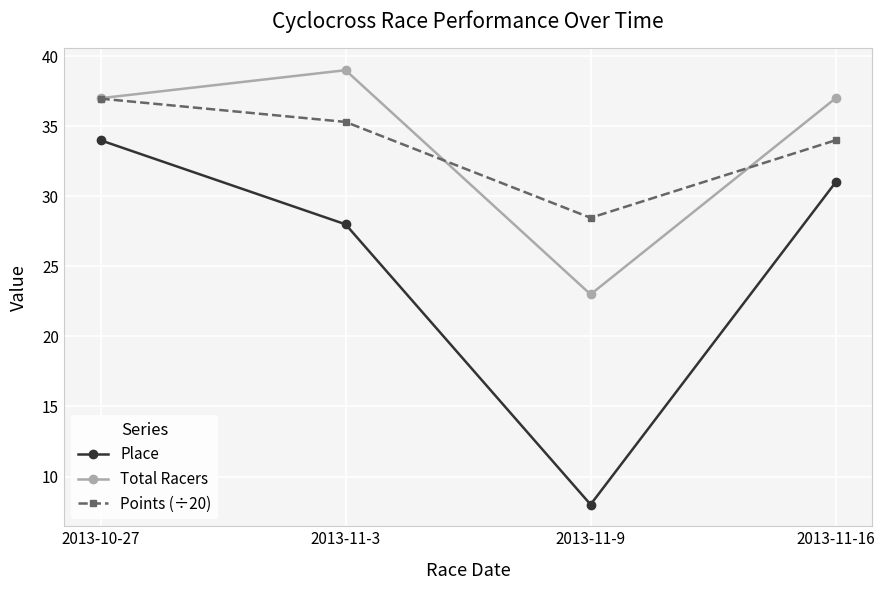

At which category is the sum across all series the highest?

2013-10-27